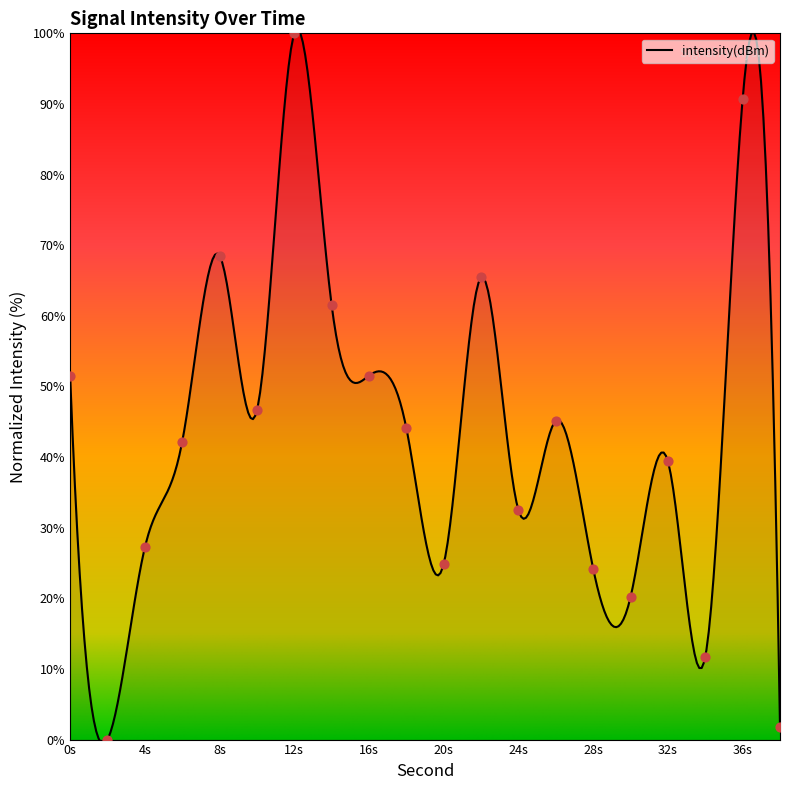

Approximately how many times larger is the value at 26 compared to 6?

1.1